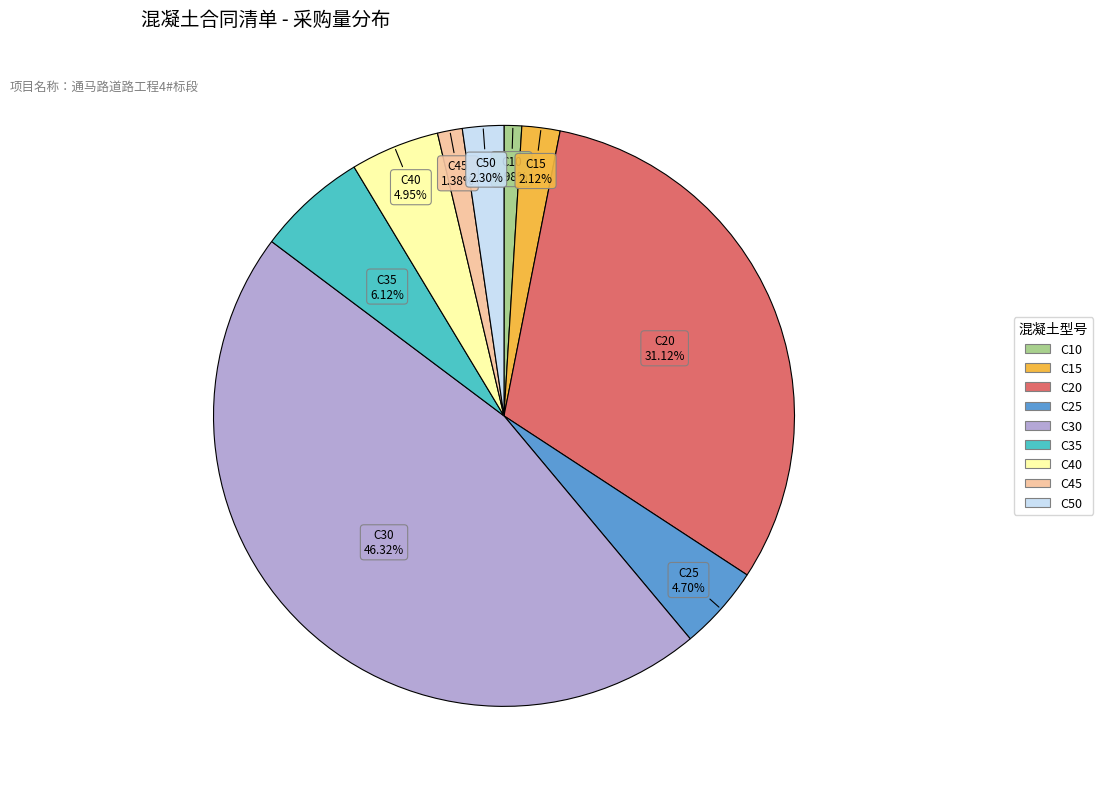

Combined, do C15 and C10 account for over 50%?

No